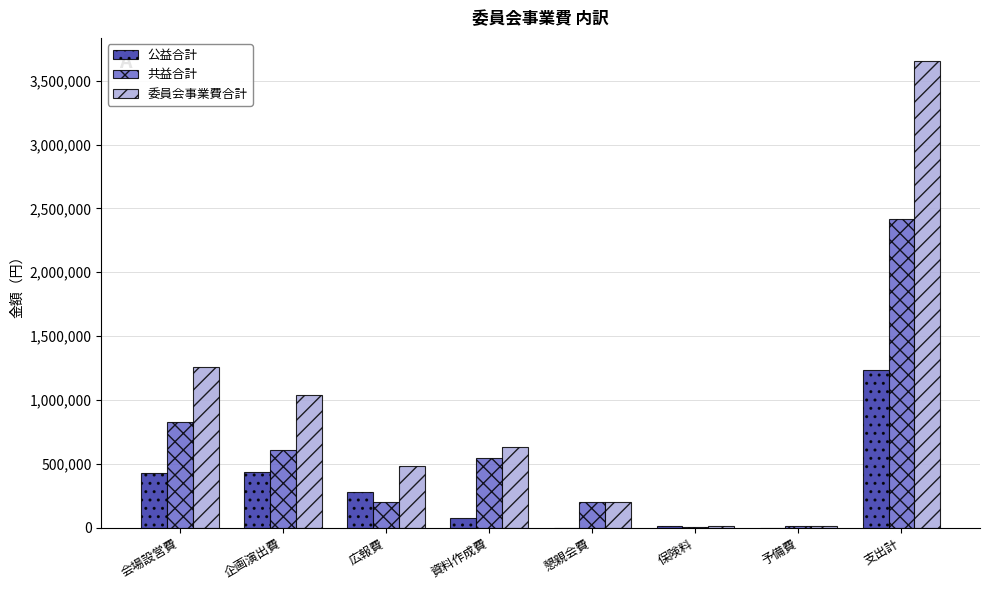

What is the spread (max minus min) of values at 企画演出費?

605000